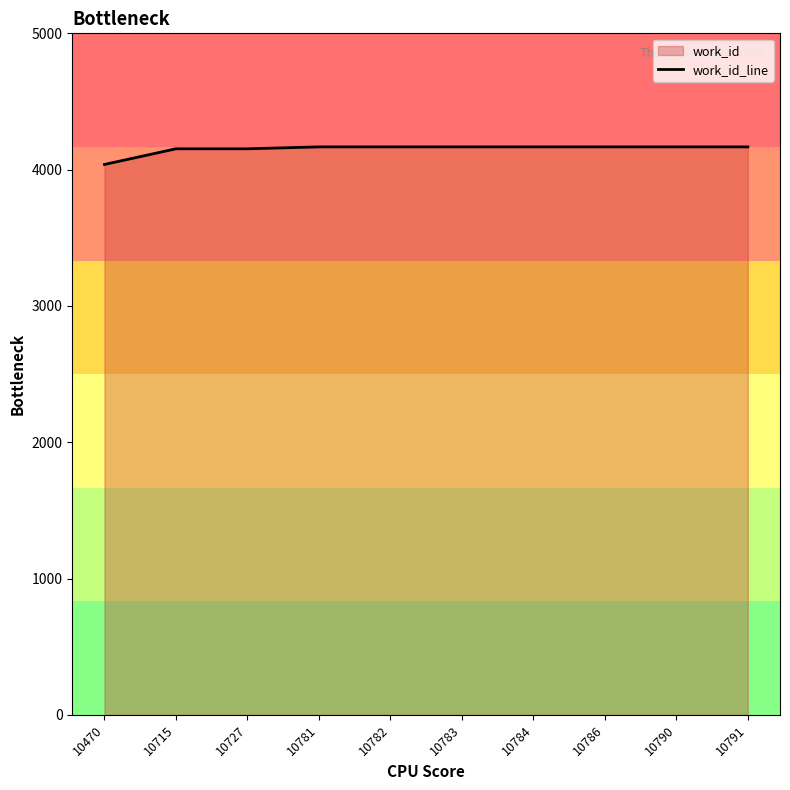

Does the chart have visible grid lines?

No